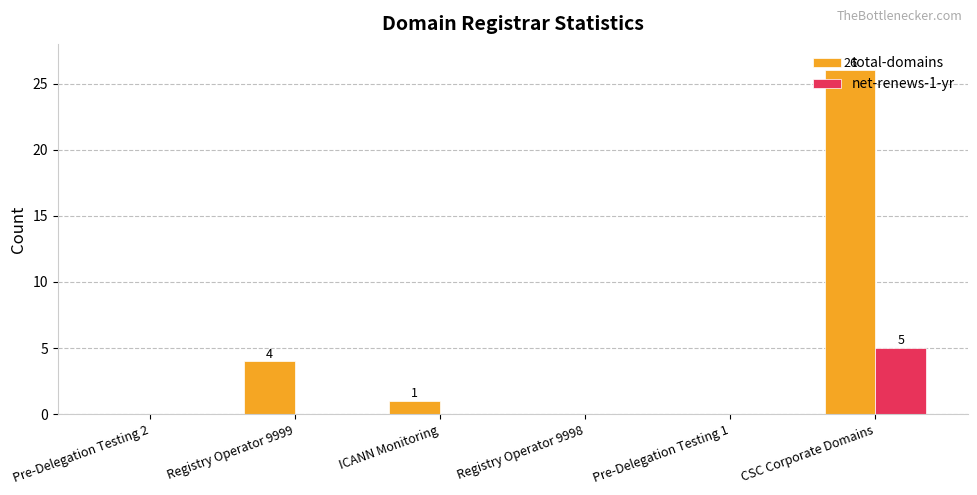

How many groups of bars are there?

6